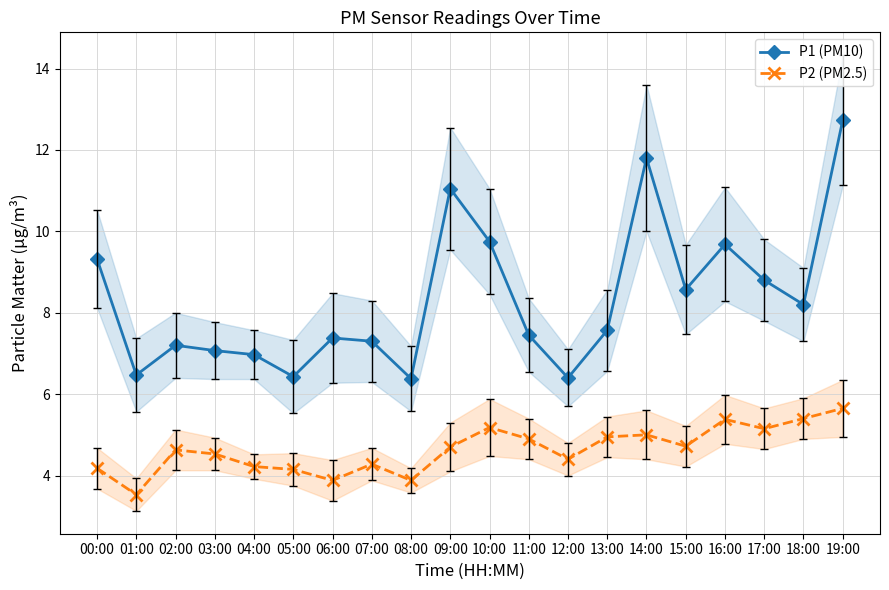

True or false: P2 (PM2.5) and P1 (PM10) intersect in this chart.

False